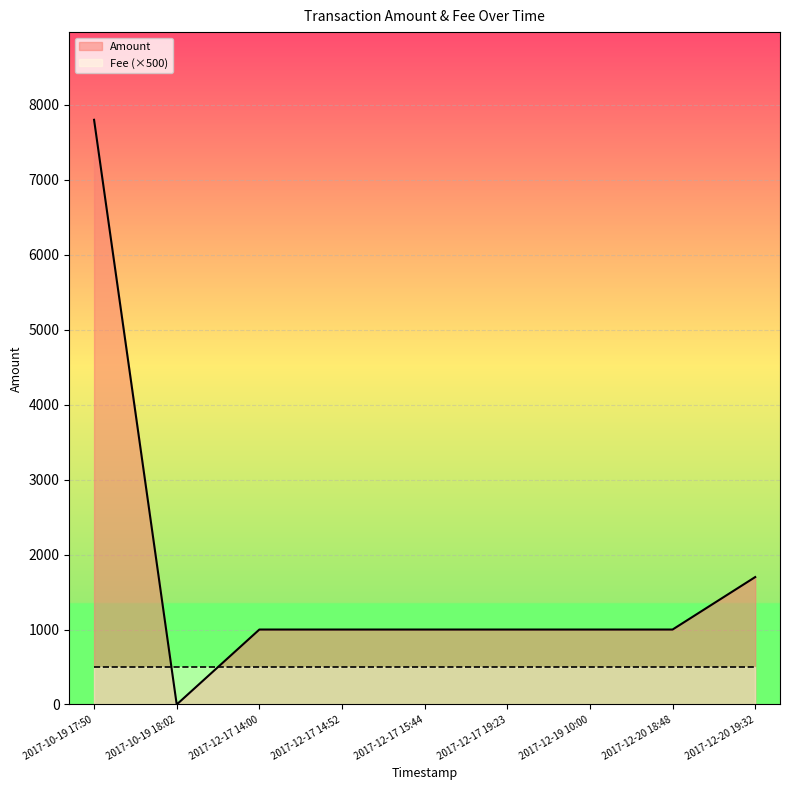

What is the spread (max minus min) of values at 2017-12-17 15:44?

500.0